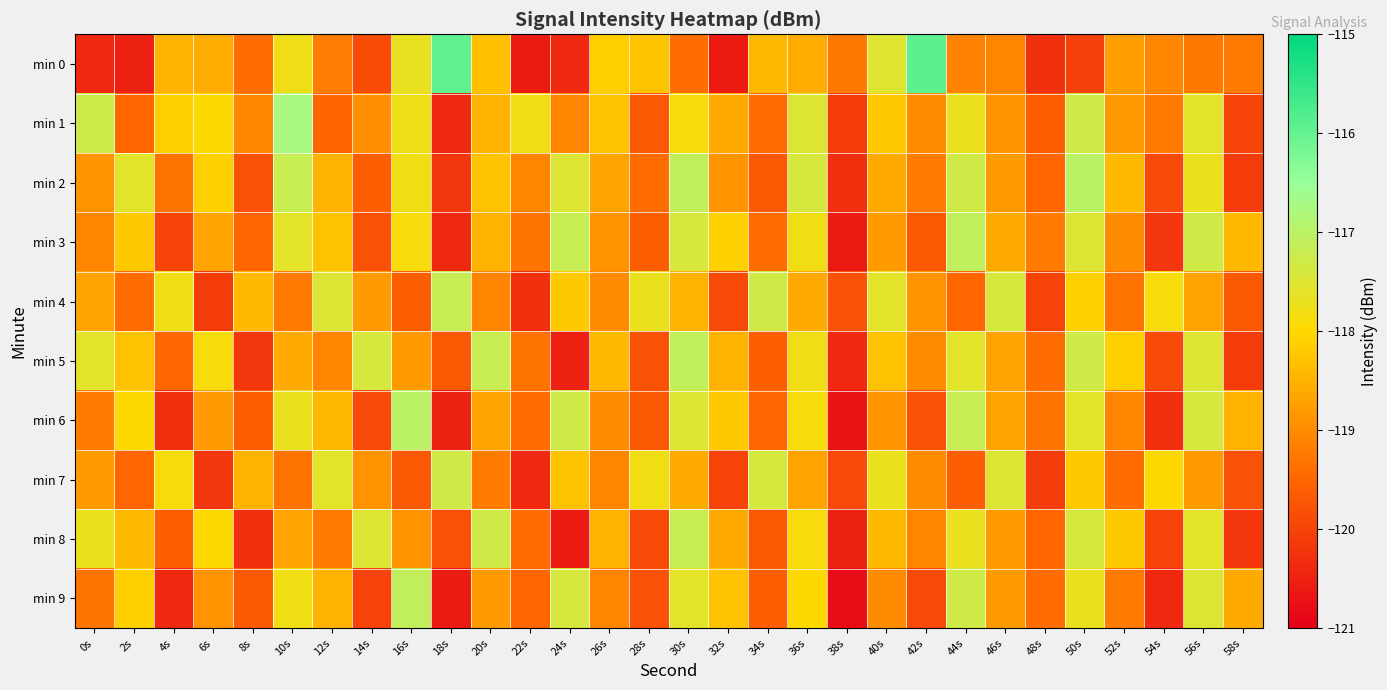

Between 6s and 38s, which is larger?

6s